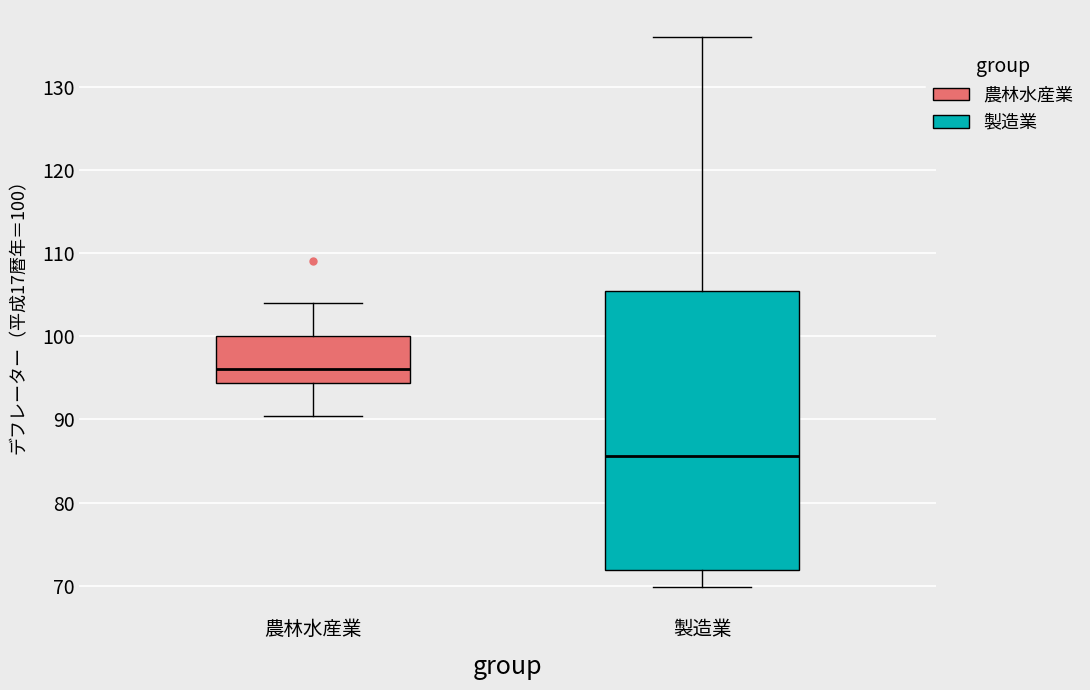

Which box has the highest median line?

農林水産業